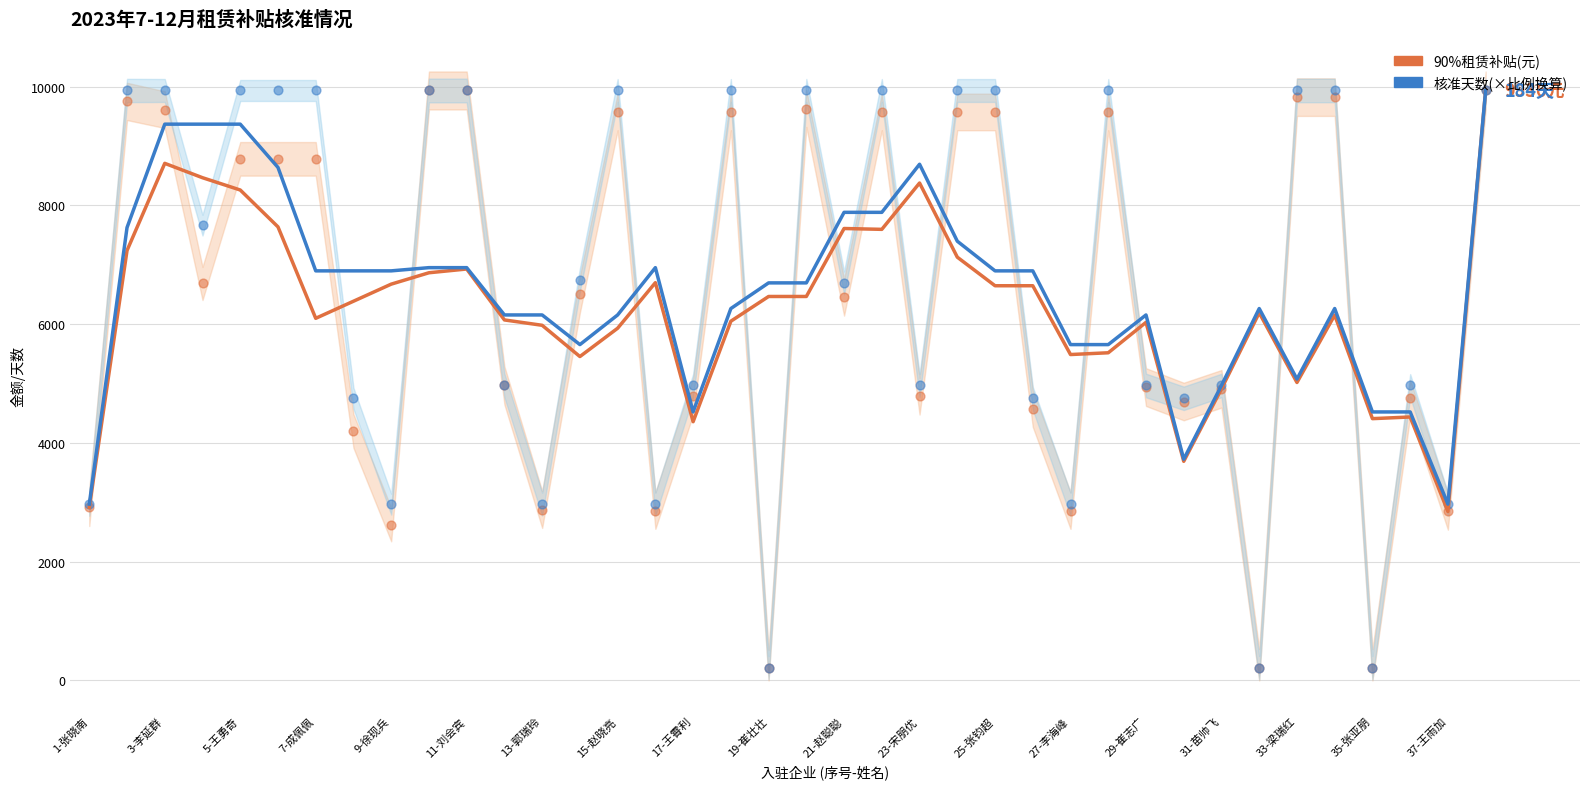

Which series has the largest Y range (max minus min)?

90%租赁补贴(元)